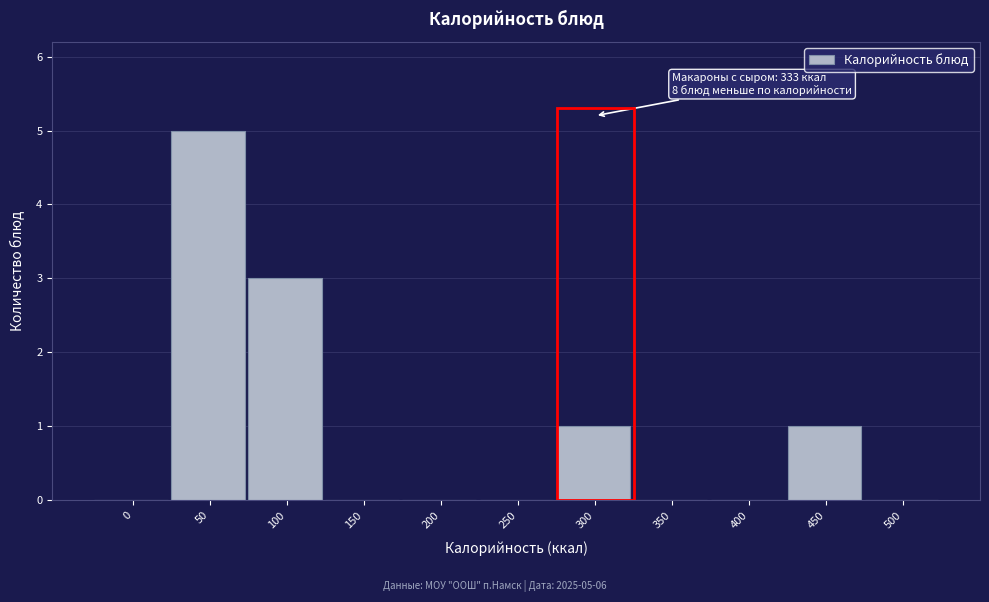

Reading right to left, list all the values displayed in this chart.

500=0	450=1	400=0	350=0	300=1	250=0	200=0	150=0	100=3	50=5	0=0